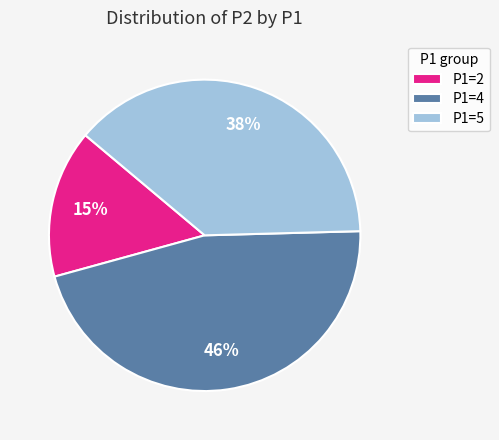

The P1=2 slice represents 15% of the pie. True or false?

True